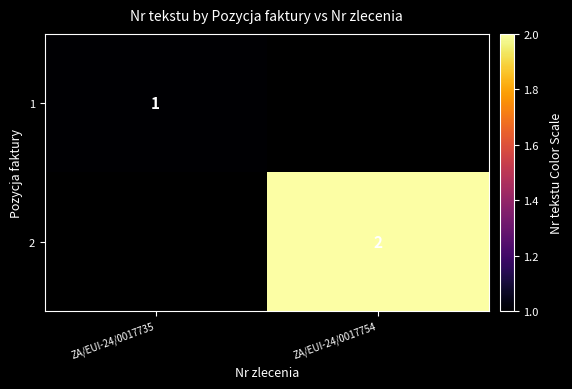

Is it true that 1 equals 1 at ZA/EUI-24/0017735?

True